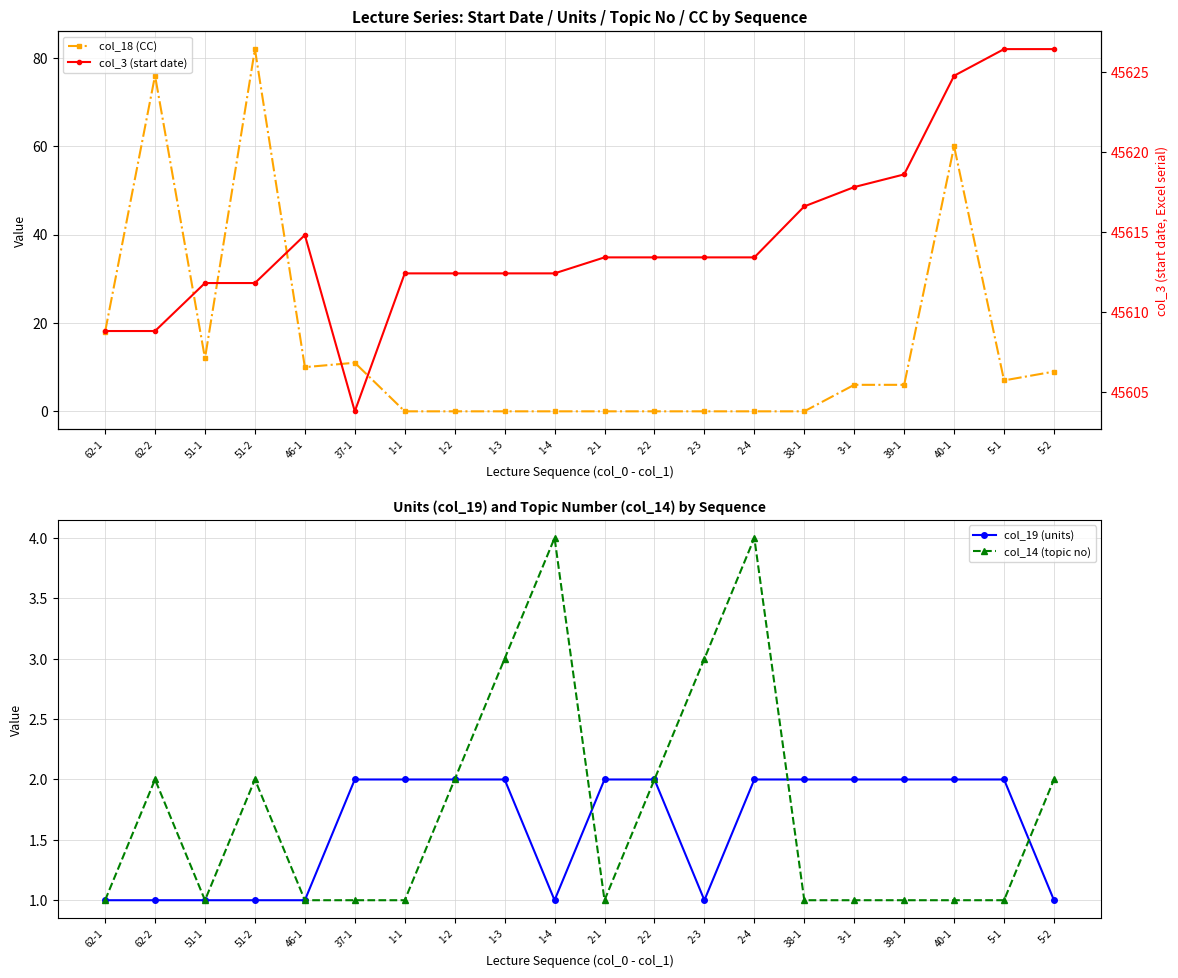

Reading right to left, list all the values displayed in this chart.

col_18 (CC): 5-2=9.0	5-1=7.0	40-1=60.0	39-1=6.0	3-1=6.0	38-1=0.0	2-4=0.0	2-3=0.0	2-2=0.0	2-1=0.0	1-4=0.0	1-3=0.0	1-2=0.0	1-1=0.0	37-1=11.0	46-1=10.0	51-2=82.0	51-1=12.0	62-2=76.0	62-1=18.0
col_19 (units): 5-2=1.0	5-1=2.0	40-1=2.0	39-1=2.0	3-1=2.0	38-1=2.0	2-4=2.0	2-3=1.0	2-2=2.0	2-1=2.0	1-4=1.0	1-3=2.0	1-2=2.0	1-1=2.0	37-1=2.0	46-1=1.0	51-2=1.0	51-1=1.0	62-2=1.0	62-1=1.0
col_14 (topic no): 5-2=2.0	5-1=1.0	40-1=1.0	39-1=1.0	3-1=1.0	38-1=1.0	2-4=4.0	2-3=3.0	2-2=2.0	2-1=1.0	1-4=4.0	1-3=3.0	1-2=2.0	1-1=1.0	37-1=1.0	46-1=1.0	51-2=2.0	51-1=1.0	62-2=2.0	62-1=1.0
col_3 (start date): 5-2=45626.4	5-1=45626.4	40-1=45624.8	39-1=45618.6	3-1=45617.8	38-1=45616.6	2-4=45613.4	2-3=45613.4	2-2=45613.4	2-1=45613.4	1-4=45612.4	1-3=45612.4	1-2=45612.4	1-1=45612.4	37-1=45603.8	46-1=45614.8	51-2=45611.8	51-1=45611.8	62-2=45608.8	62-1=45608.8